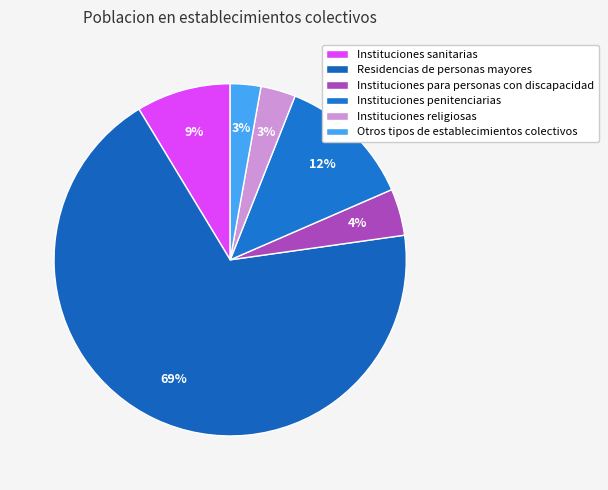

How much of the chart is everything except Instituciones religiosas?

96.8%